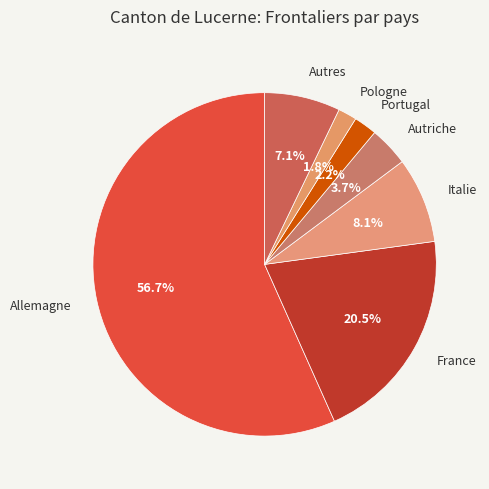

What percentage is NOT represented by France?

79.5%